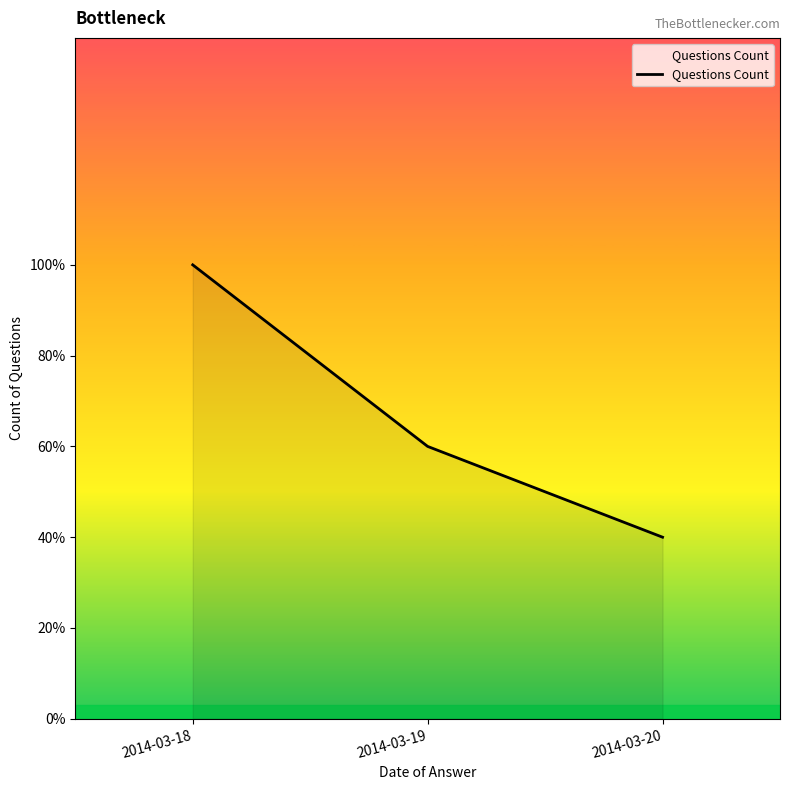

Reading left to right, list all the values displayed in this chart.

2014-03-18=5	2014-03-19=3	2014-03-20=2